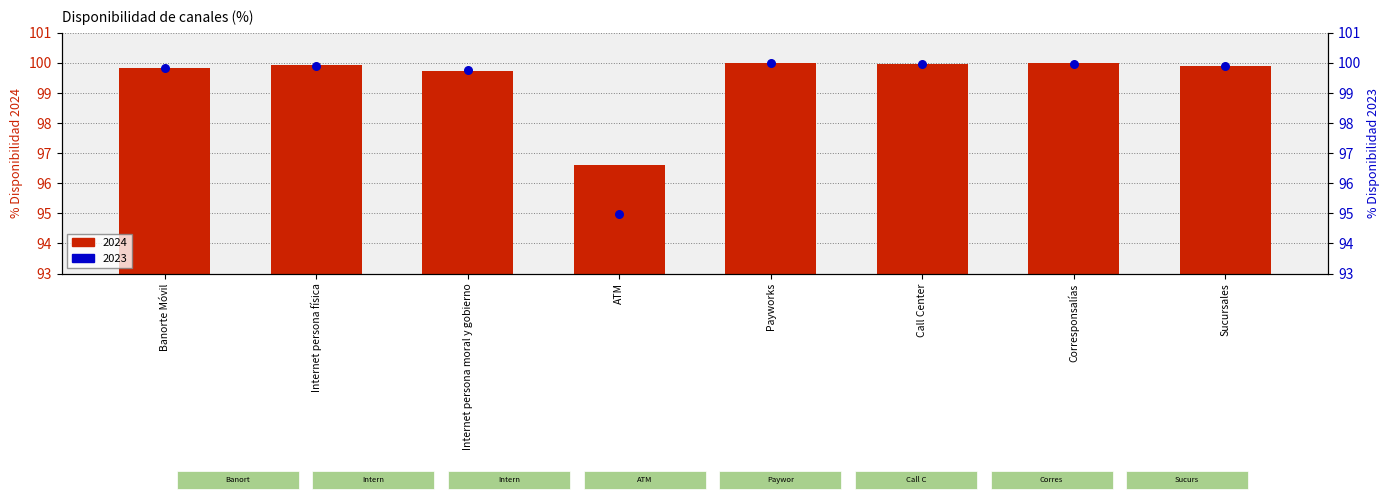

What are all the series names shown in the legend?

2023, 2024